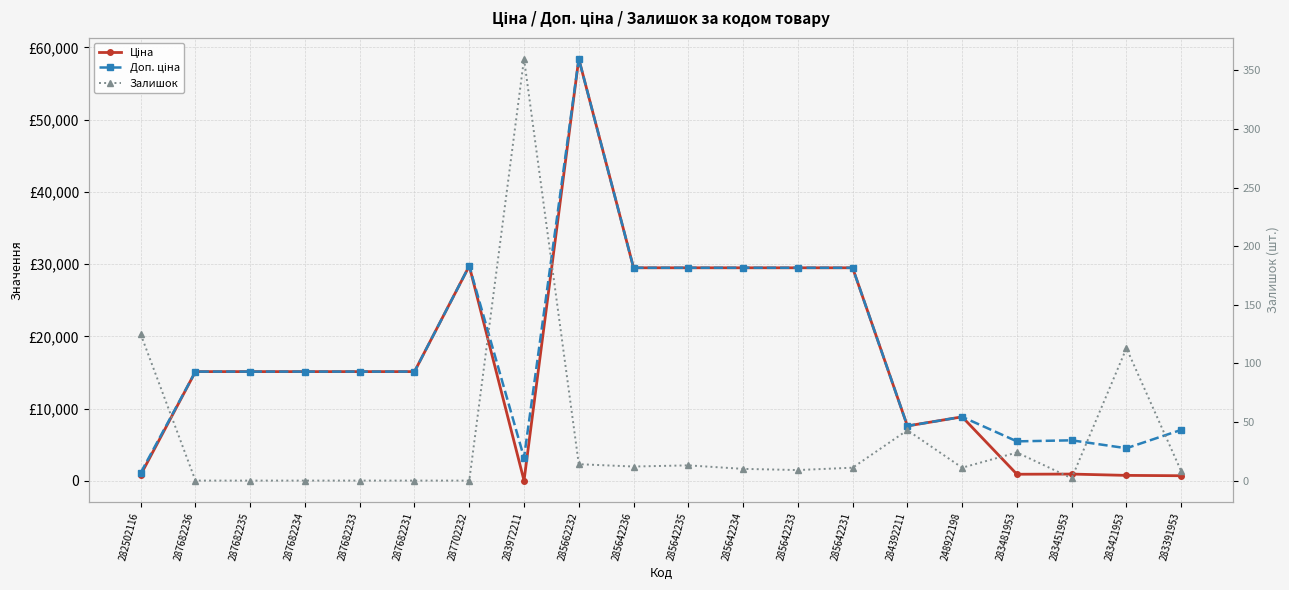

Reading left to right, transcribe all the data shown in this chart.

Ціна: 282502116=818.5	287682236=15120.0	287682235=15120.0	287682234=15120.0	287682233=15120.0	287682231=15120.0	287702232=29747.2	283972211=32.0	285662232=58426.5	285642236=29491.5	285642235=29491.5	285642234=29491.5	285642233=29491.5	285642231=29491.5	284392211=7596.5	248922198=8856.7	283481953=910.4	283451953=934.5	283421953=752.2	283391953=705.1
Доп. ціна: 282502116=1109.2	287682236=15120.0	287682235=15120.0	287682234=15120.0	287682233=15120.0	287682231=15120.0	287702232=29747.2	283972211=3205.0	285662232=58426.5	285642236=29491.5	285642235=29491.5	285642234=29491.5	285642233=29491.5	285642231=29491.5	284392211=7596.5	248922198=8856.7	283481953=5462.3	283451953=5607.2	283421953=4513.3	283391953=7051.3
Залишок: 282502116=125.0	287682236=0.0	287682235=0.0	287682234=0.0	287682233=0.0	287682231=0.0	287702232=0.0	283972211=360.0	285662232=14.0	285642236=12.0	285642235=13.0	285642234=10.0	285642233=9.0	285642231=11.0	284392211=43.0	248922198=11.0	283481953=24.0	283451953=2.0	283421953=113.0	283391953=8.0